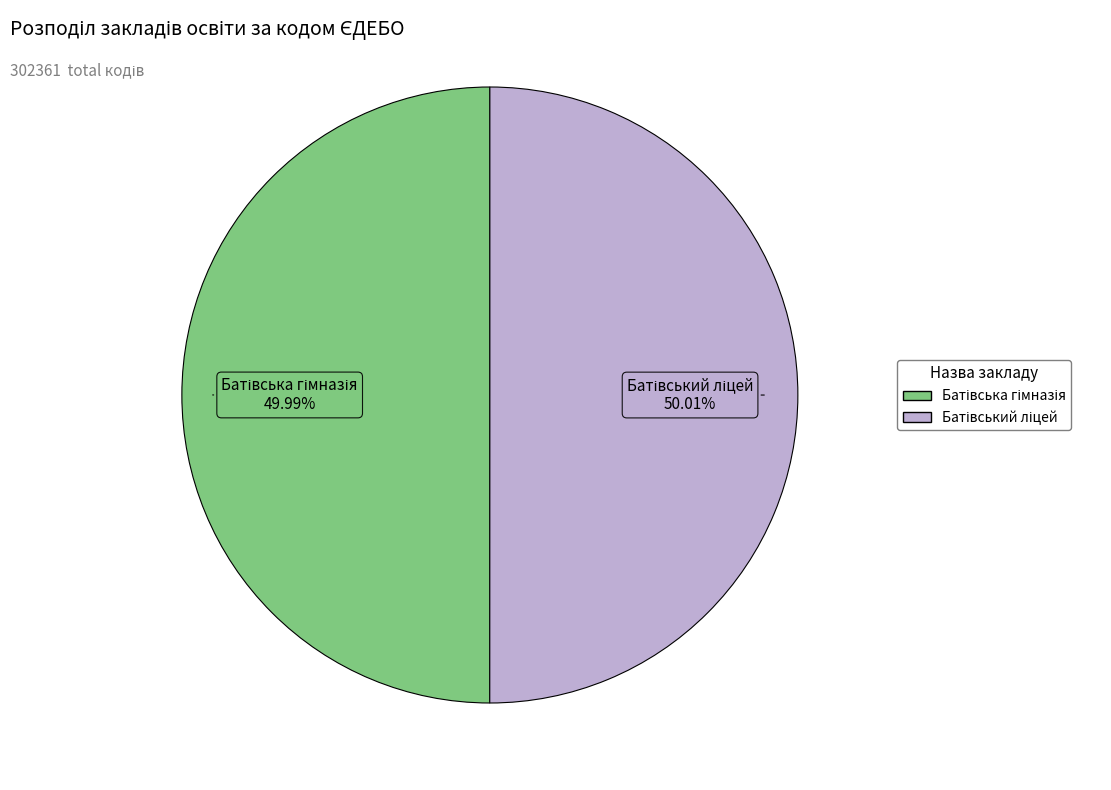

How many segments does this pie chart have?

2